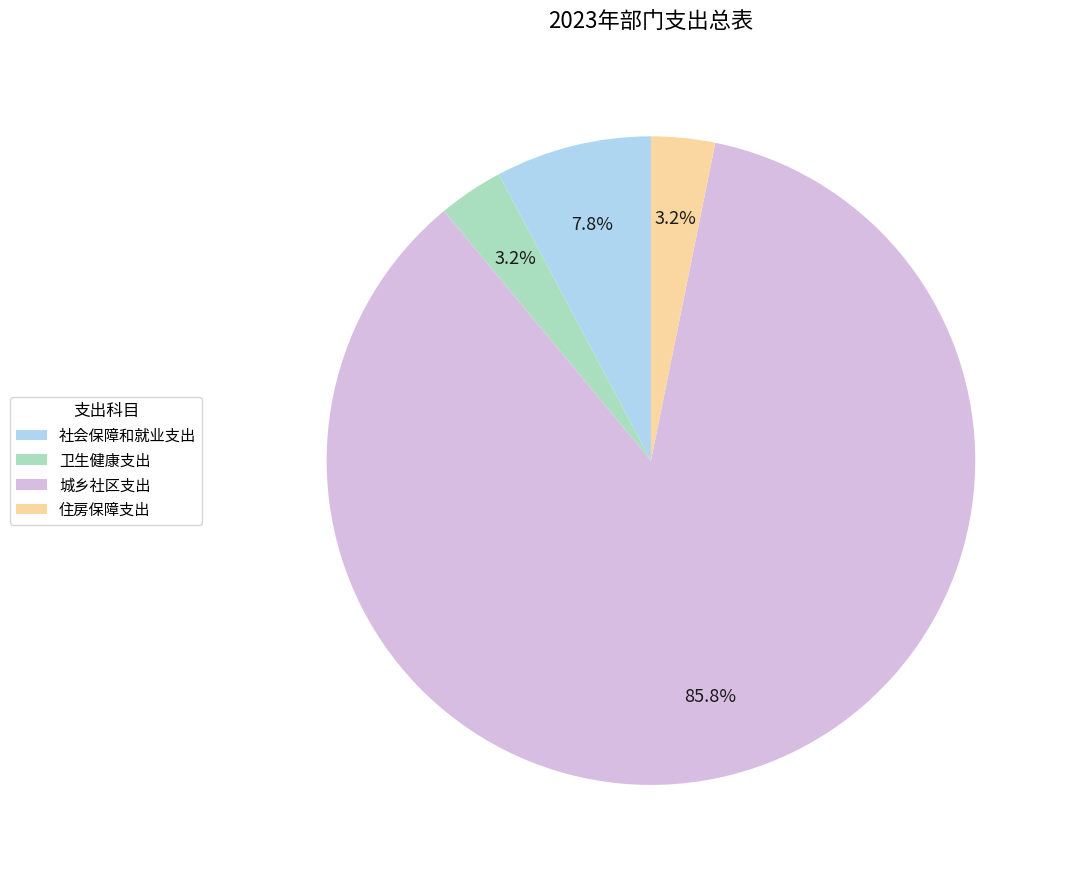

How many segments does this pie chart have?

4